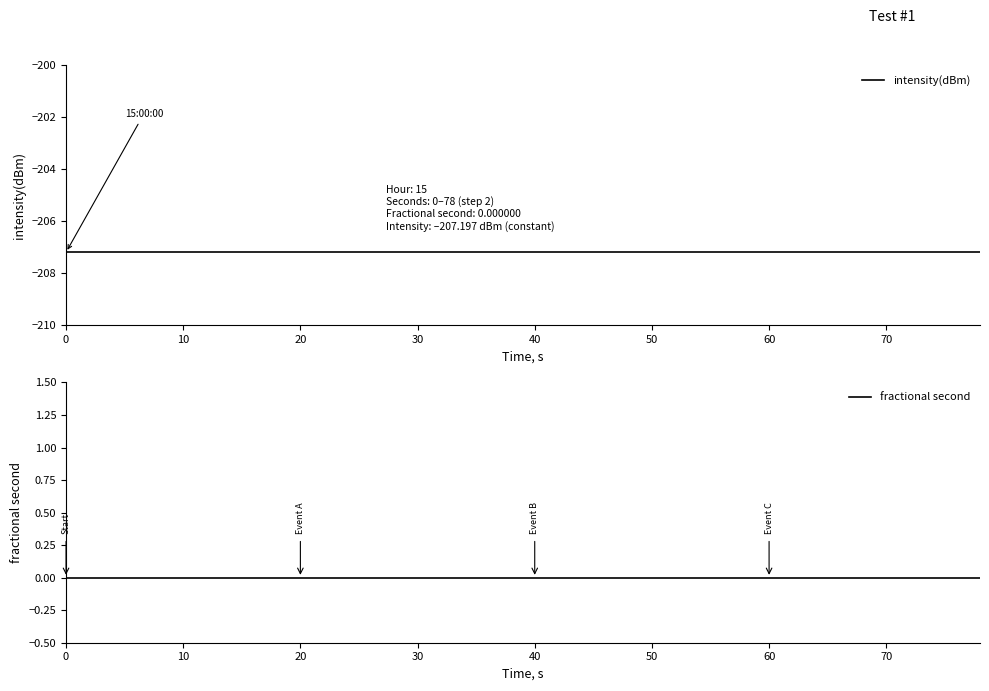

Reading left to right, extract all data points from this chart.

intensity(dBm): -207.2	-207.2	-207.2	-207.2	-207.2	-207.2	-207.2	-207.2	-207.2	-207.2	-207.2	-207.2	-207.2	-207.2	-207.2	-207.2	-207.2	-207.2	-207.2	-207.2	-207.2	-207.2	-207.2	-207.2	-207.2	-207.2	-207.2	-207.2	-207.2	-207.2	-207.2	-207.2	-207.2	-207.2	-207.2	-207.2	-207.2	-207.2	-207.2	-207.2
fractional second: 0.0	0.0	0.0	0.0	0.0	0.0	0.0	0.0	0.0	0.0	0.0	0.0	0.0	0.0	0.0	0.0	0.0	0.0	0.0	0.0	0.0	0.0	0.0	0.0	0.0	0.0	0.0	0.0	0.0	0.0	0.0	0.0	0.0	0.0	0.0	0.0	0.0	0.0	0.0	0.0